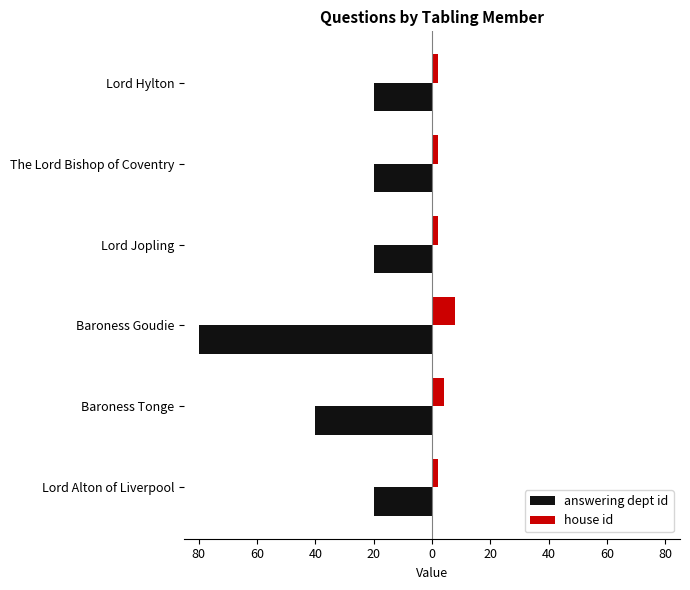

What is the sum of all answering dept id values?

-200